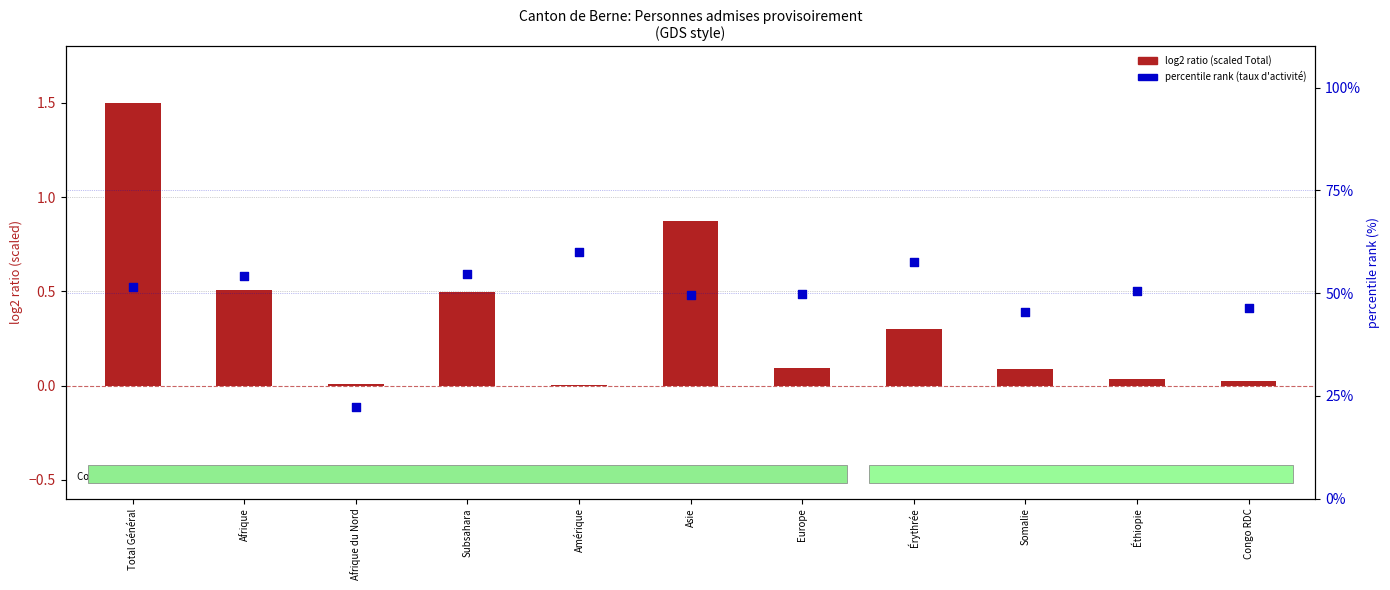

Is the value of log2 ratio (scaled Total) at Afrique greater than the value of percentile rank (taux d'activité) at Asie?

No